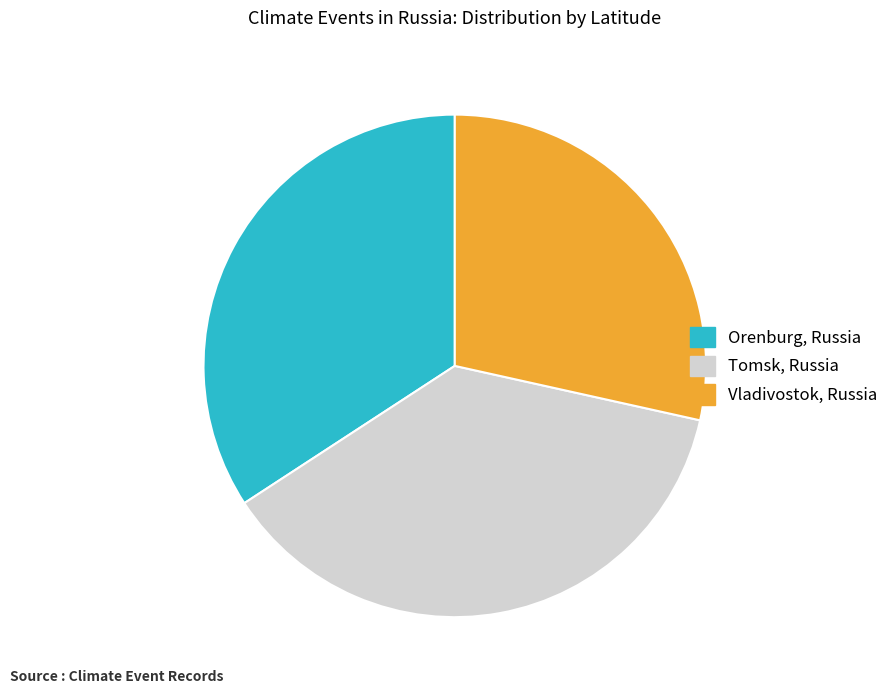

Do Orenburg, Russia and Tomsk, Russia together represent more than half of the pie?

Yes